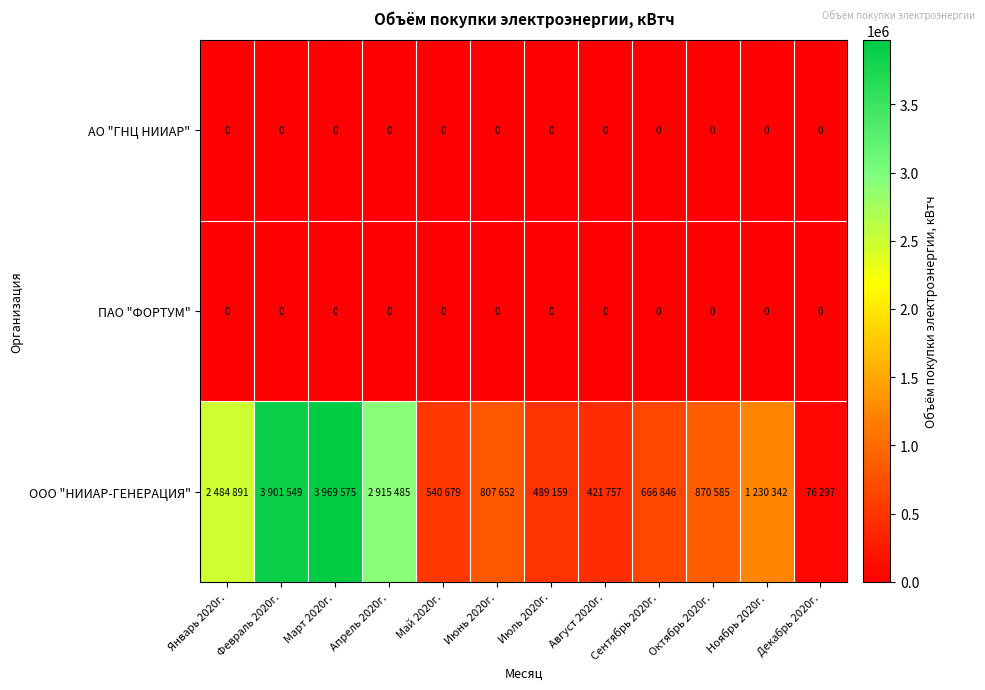

True or false: АО "ГНЦ НИИАР" has a value of 0 at Май 2020г..

True